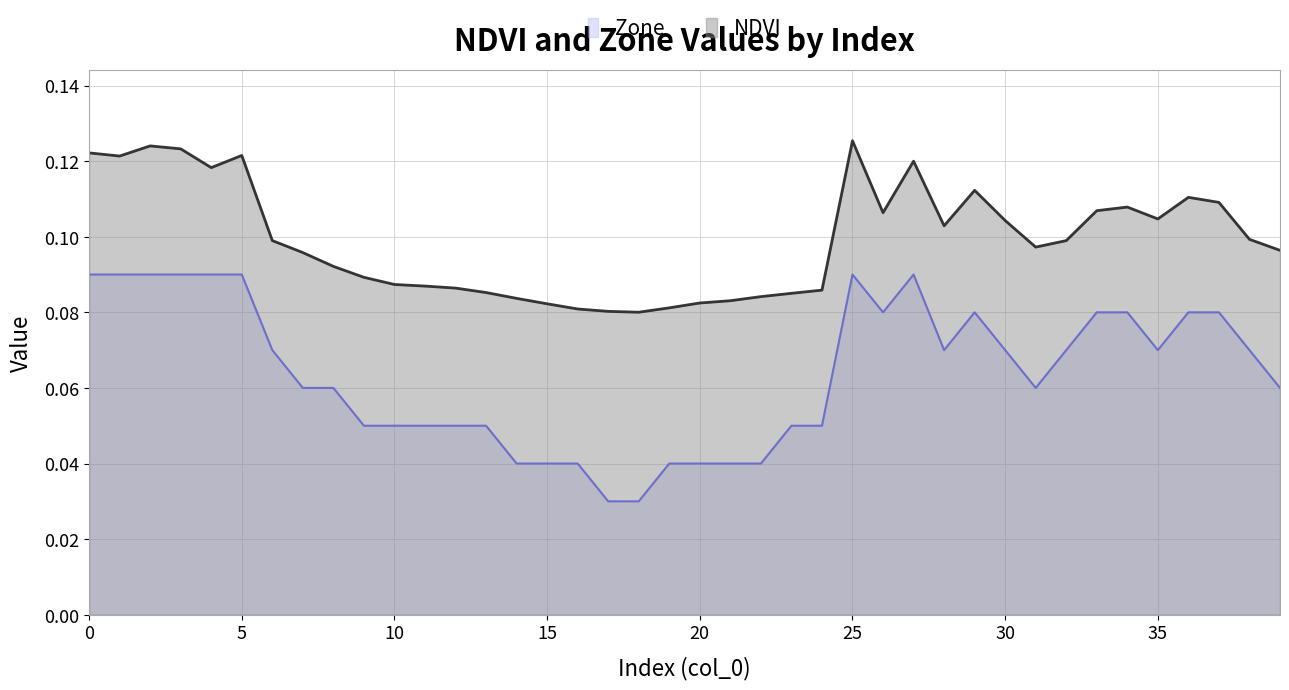

Count the NDVI values in the range 0 to 1.

40